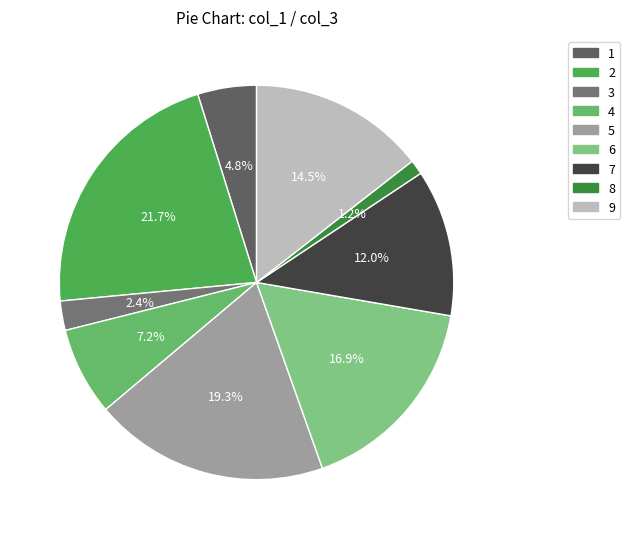

Which category has the biggest portion of the pie?

2